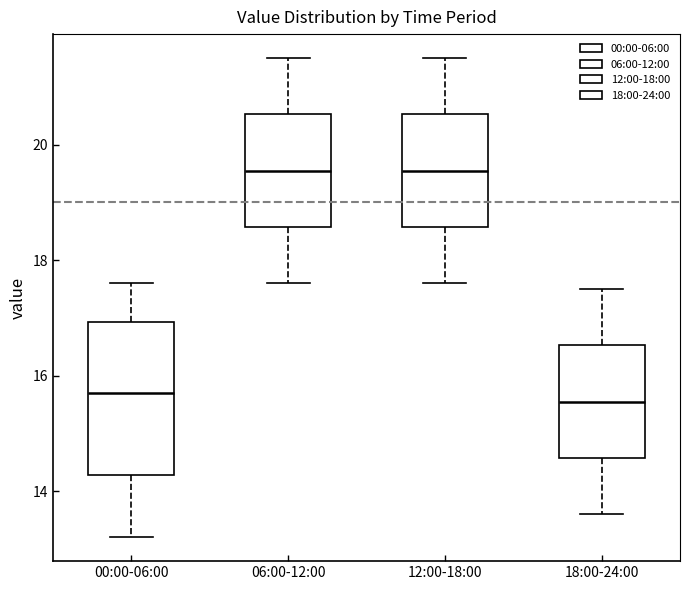

Where is the lower edge of the box for 00:00-06:00 on the y-axis? The values are not printed on the chart, so give them approximately, as read against the axis.

14.2